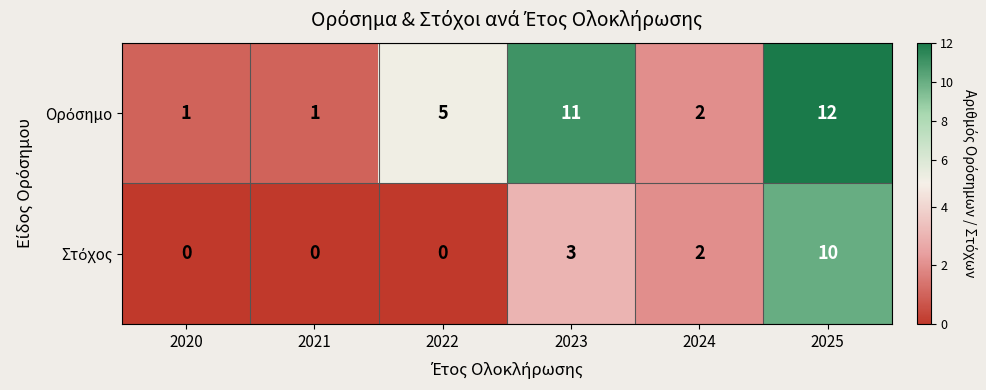

What is the greatest value displayed?

12